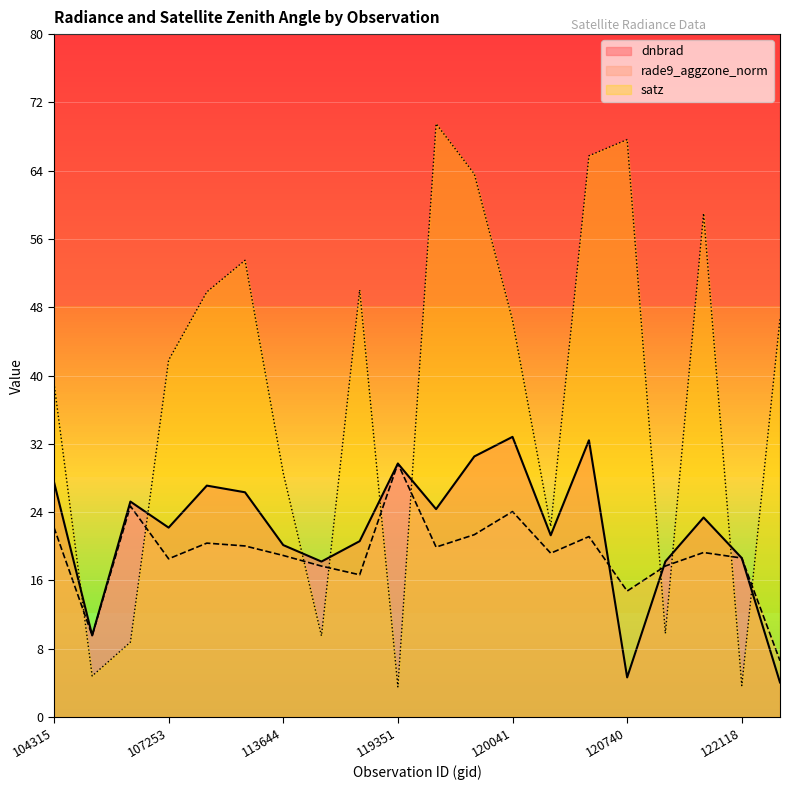

The dnbrad series shows 9.6 at 104431. True or false?

True